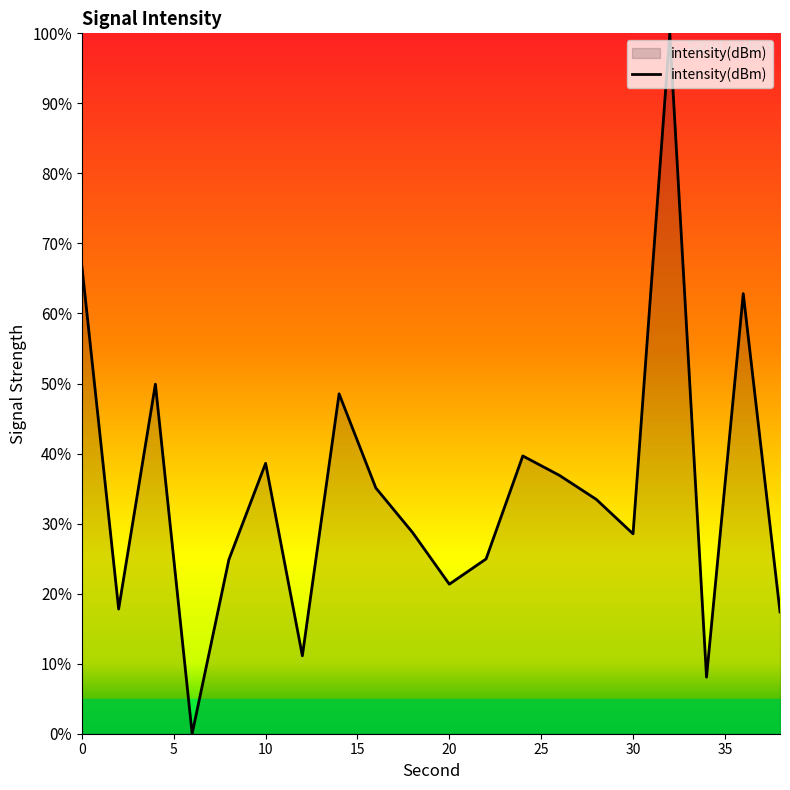

What is the greatest value displayed?

100.0